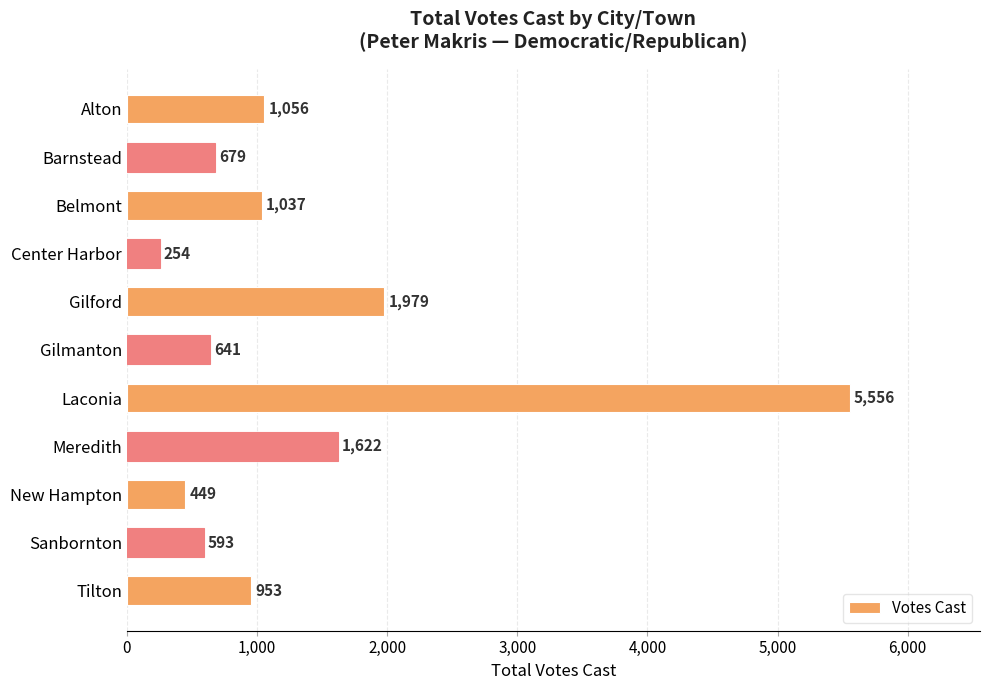

How many series are shown in this chart?

1